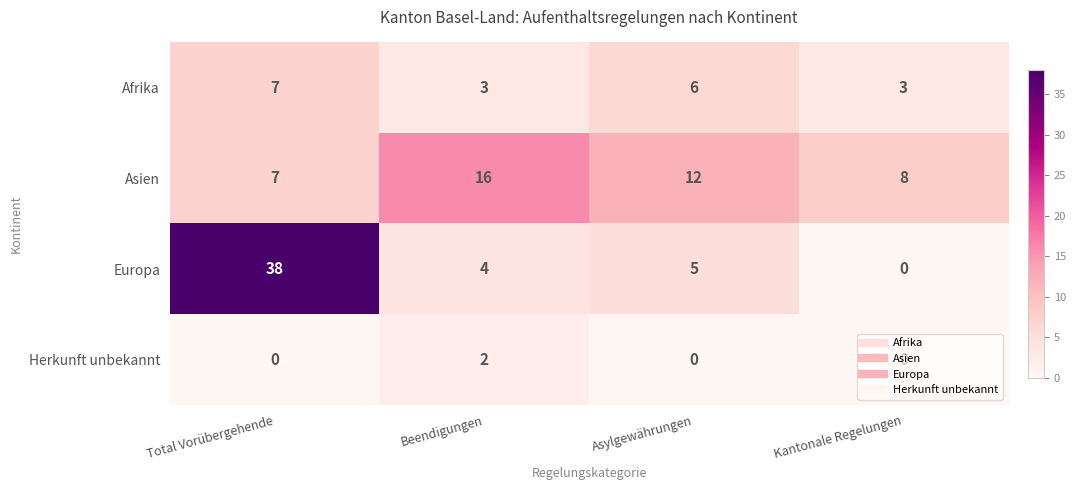

What is the average value of the Afrika series?

5